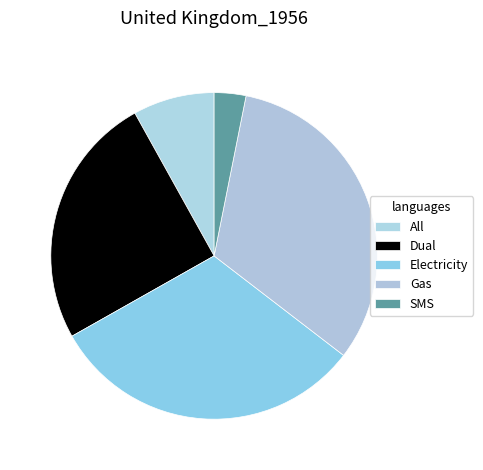

Between Dual and All, which is larger?

Dual